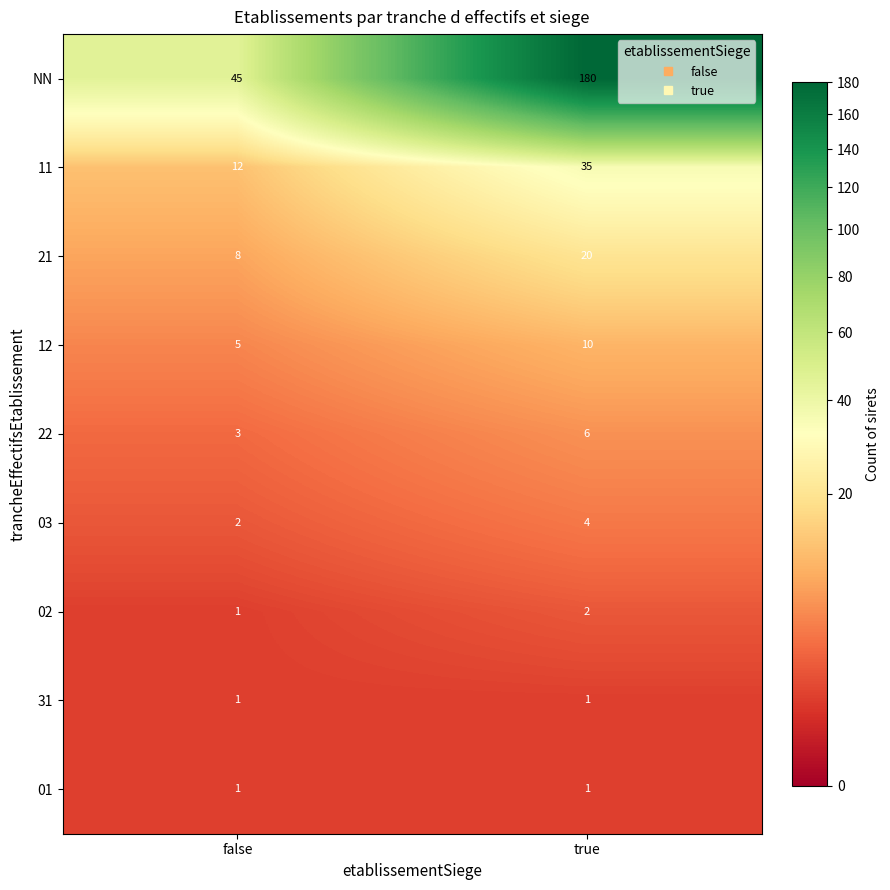

What is the difference between the highest and lowest values at false?

44